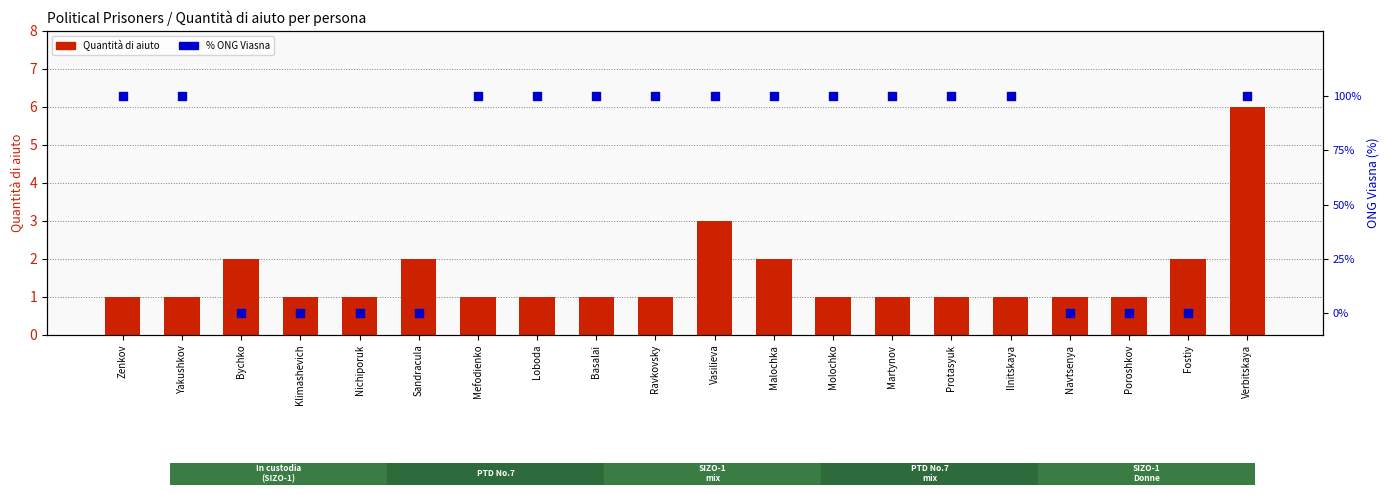

Is the value of Quantità di aiuto at Malochka greater than the value of % ONG Viasna at Yakushkov?

No